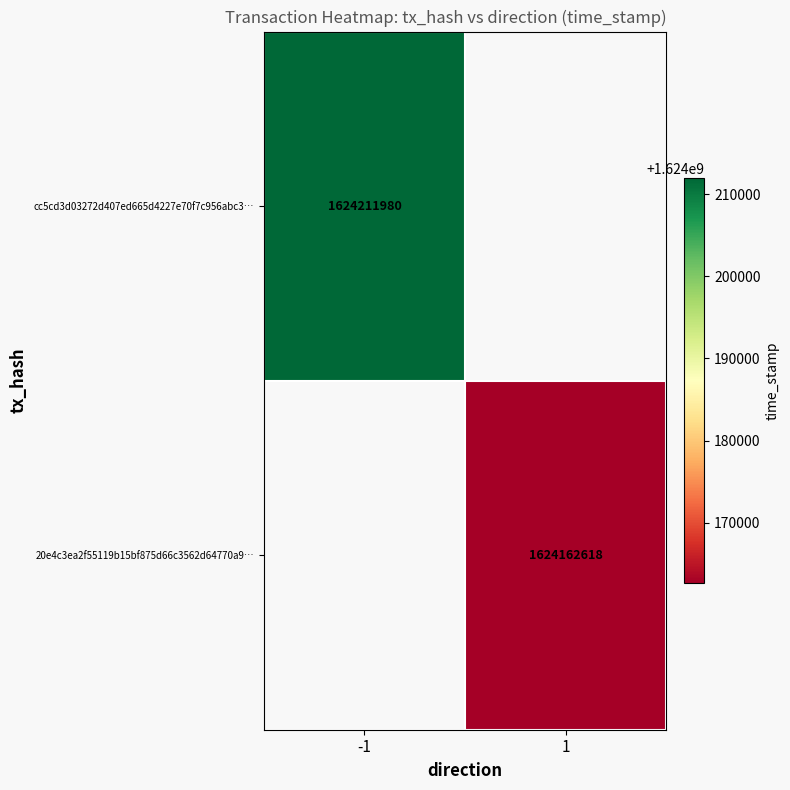

Which has a higher value, 1 or -1?

-1